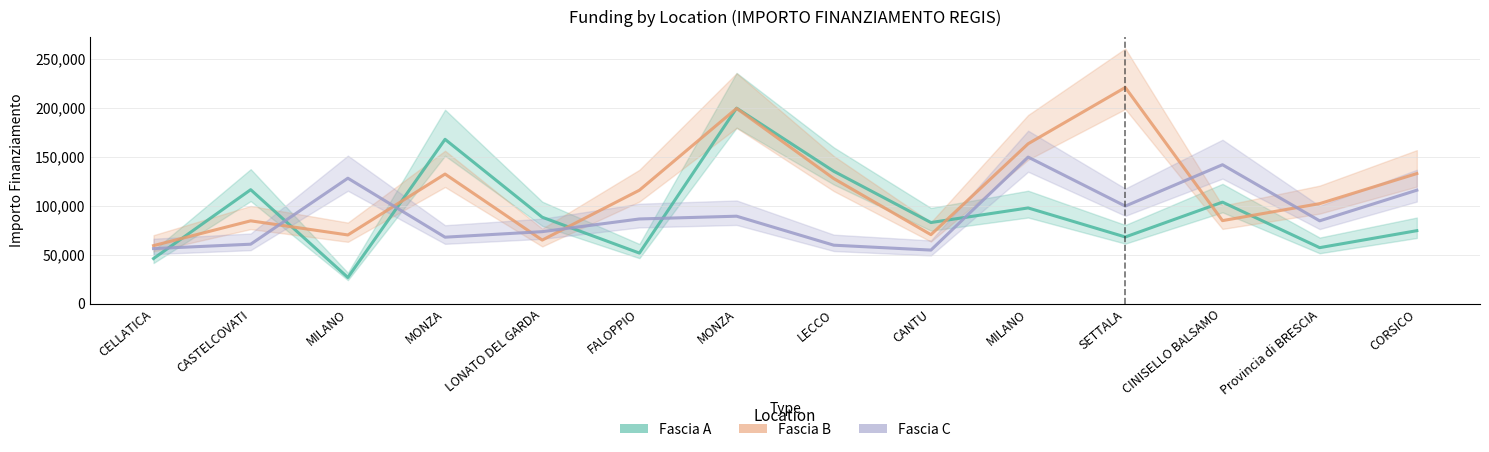

Reading left to right, transcribe all the data shown in this chart.

Fascia A: CELLATICA=46044.5	CASTELCOVATI=116324.6	MILANO=26730.0	MONZA=167724.8	LONATO DEL GARDA=88213.8	FALOPPIO=51620.1	MONZA=199567.7	LECCO=135157.2	CANTU=82798.6	MILANO=97694.9	SETTALA=68057.8	CINISELLO BALSAMO=103619.9	Provincia di BRESCIA=57160.7	CORSICO=74486.0
Fascia B: CELLATICA=59229.0	CASTELCOVATI=84538.8	MILANO=70120.9	MONZA=132279.7	LONATO DEL GARDA=64886.6	FALOPPIO=115789.8	MONZA=199303.9	LECCO=127674.8	CANTU=70397.4	MILANO=163198.8	SETTALA=220663.0	CINISELLO BALSAMO=84744.5	Provincia di BRESCIA=102092.5	CORSICO=132781.0
Fascia C: CELLATICA=56181.6	CASTELCOVATI=60687.8	MILANO=128032.6	MONZA=67843.7	LONATO DEL GARDA=73496.1	FALOPPIO=86448.2	MONZA=89266.3	LECCO=59681.5	CANTU=54682.1	MILANO=149604.4	SETTALA=99582.8	CINISELLO BALSAMO=141794.5	Provincia di BRESCIA=84538.8	CORSICO=115789.8